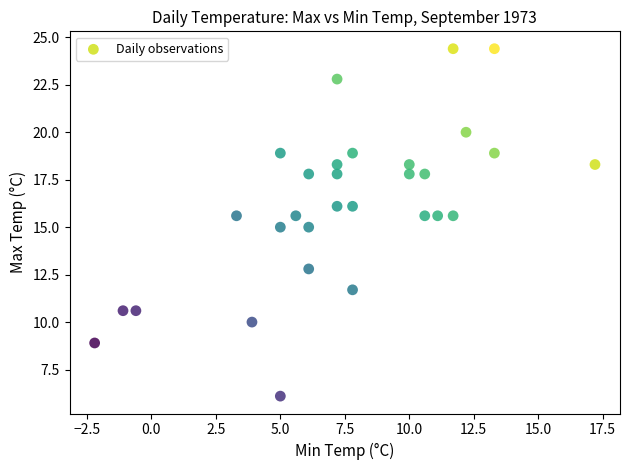

What is the range of X values (max minus min)?

19.4